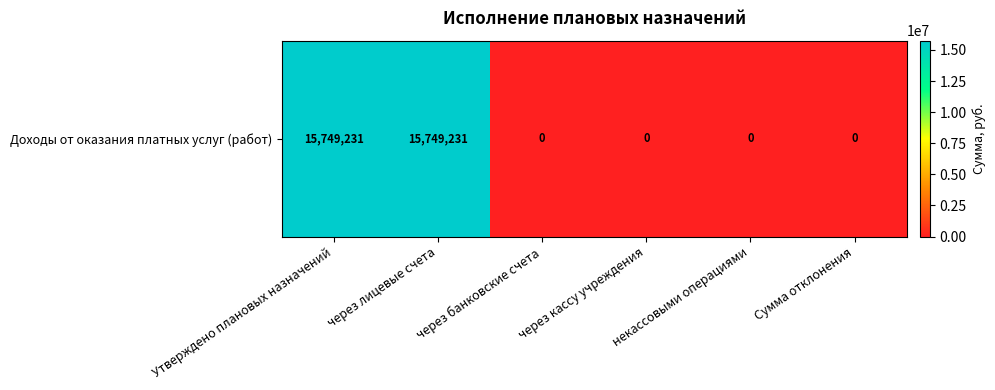

What is the difference between the maximum and second lowest values?

15749230.6